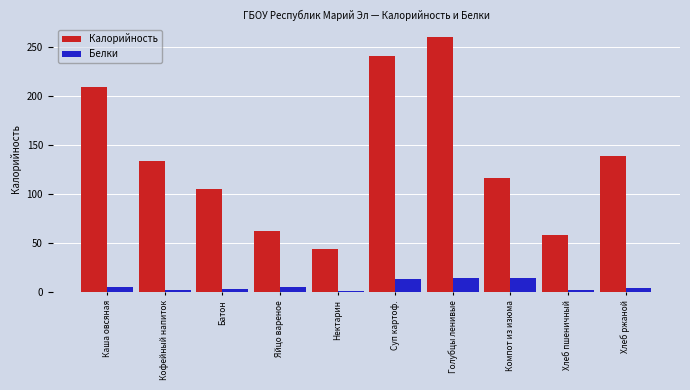

What is the label of the 1st bar from the right?

Хлеб ржаной